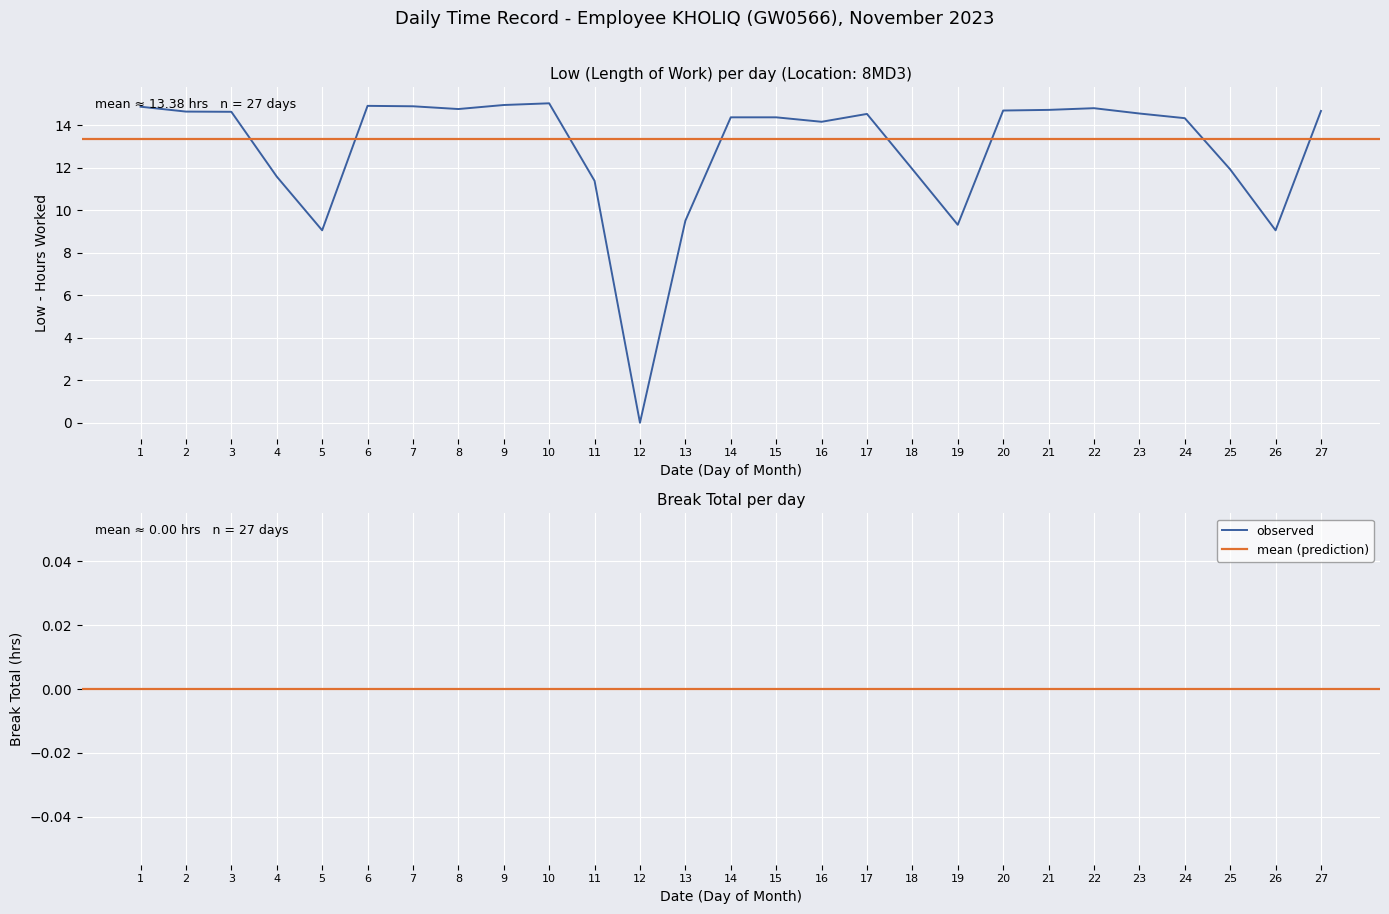

What is the value of the 26th point from the left?

9.1